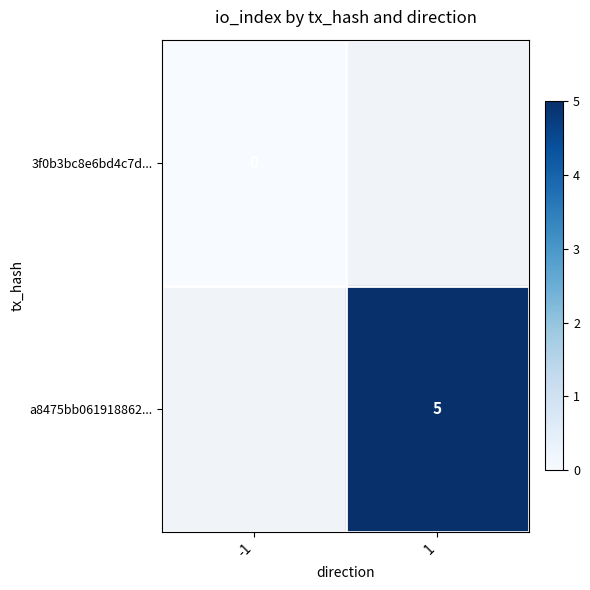

The a8475bb061918862... series shows 5 at 1. True or false?

True